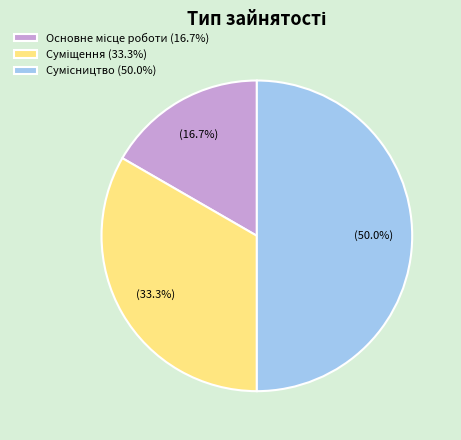

Which slice is the largest?

Сумісництво